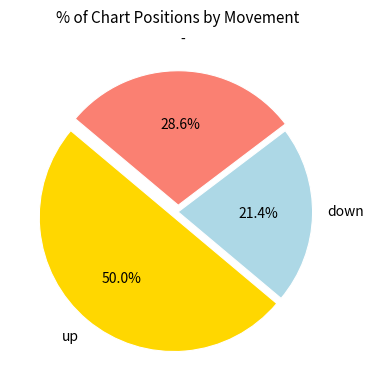

To the nearest percent, what percentage of the pie is down?

21%